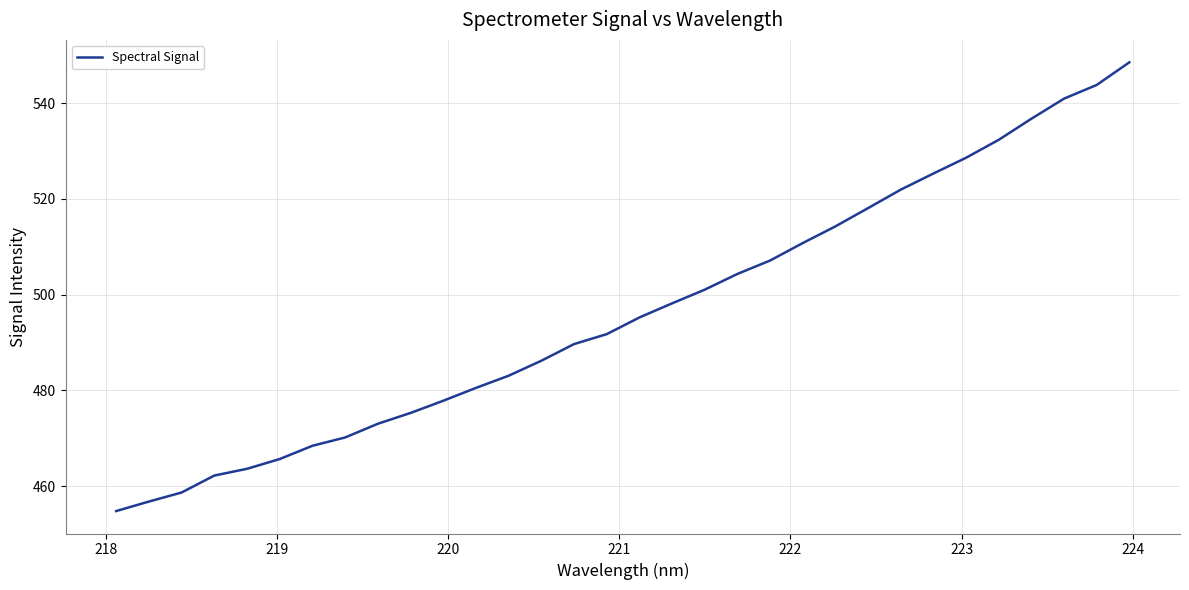

What is the average value?

496.4